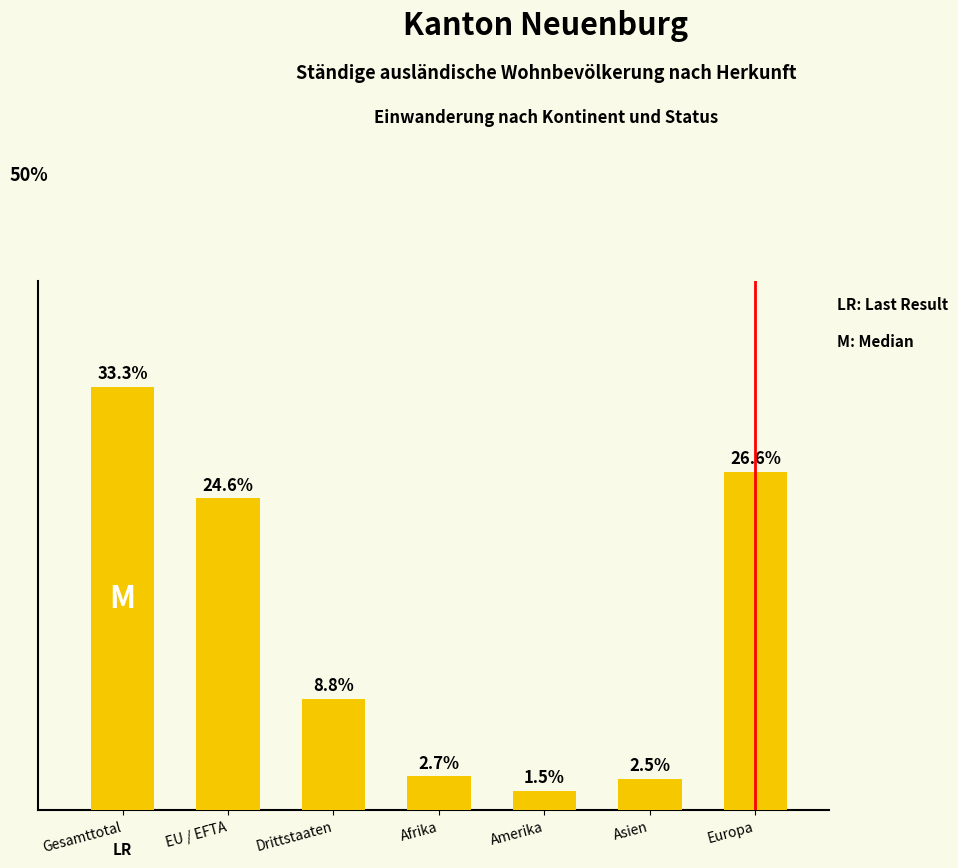

Are the bars horizontal?

No